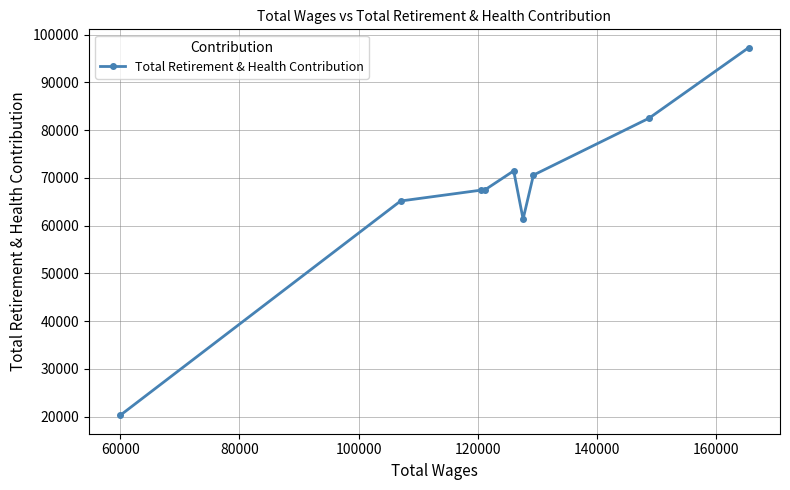

How many lines are shown in the chart?

1